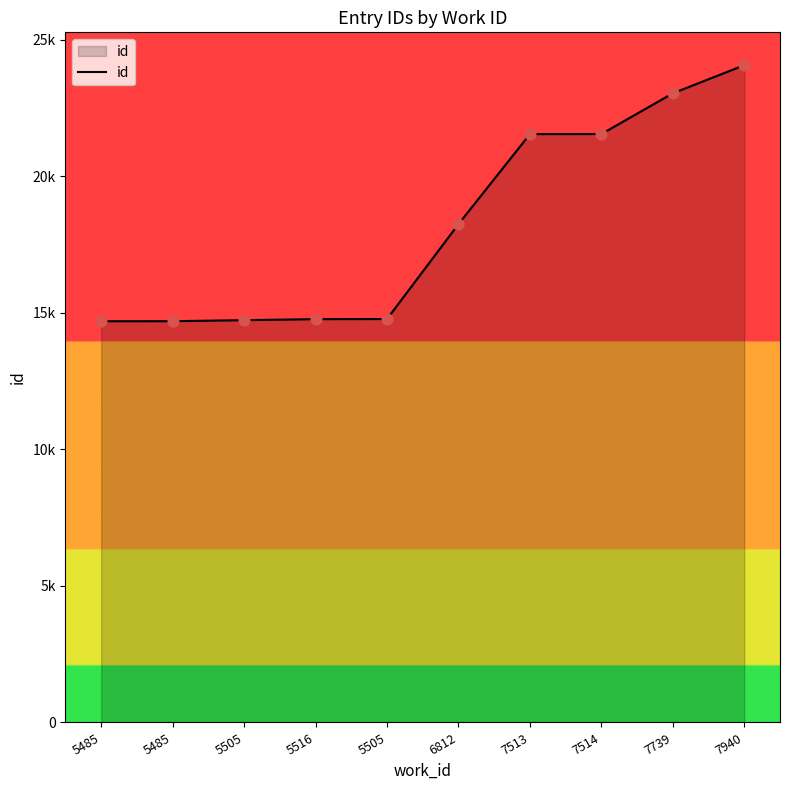

What is the ratio of the value at 5505 to the value at 6812?

0.8